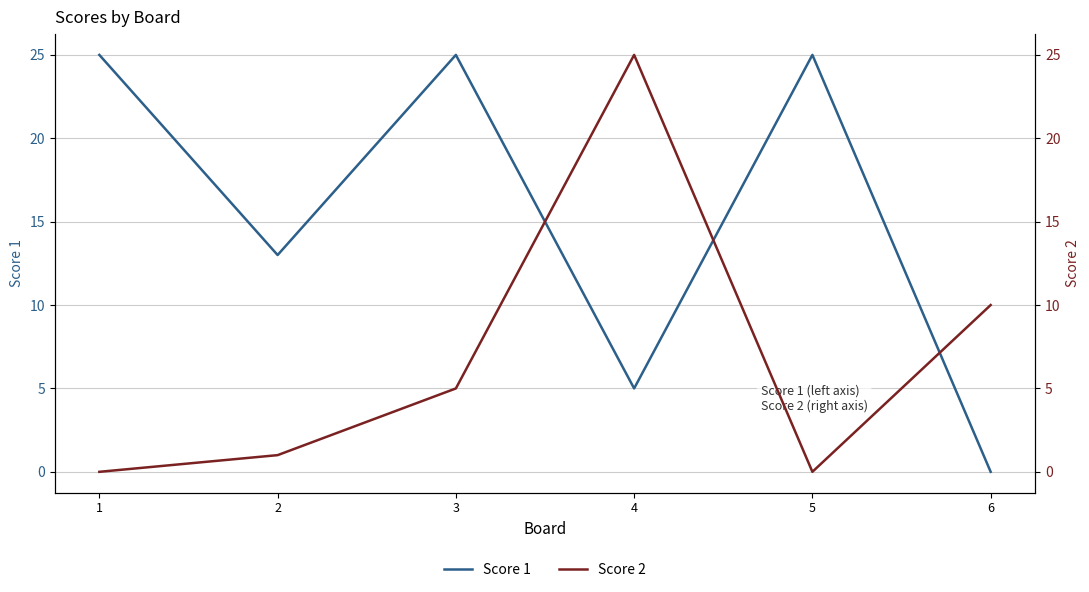

Where is the first local maximum for Score 1?

3